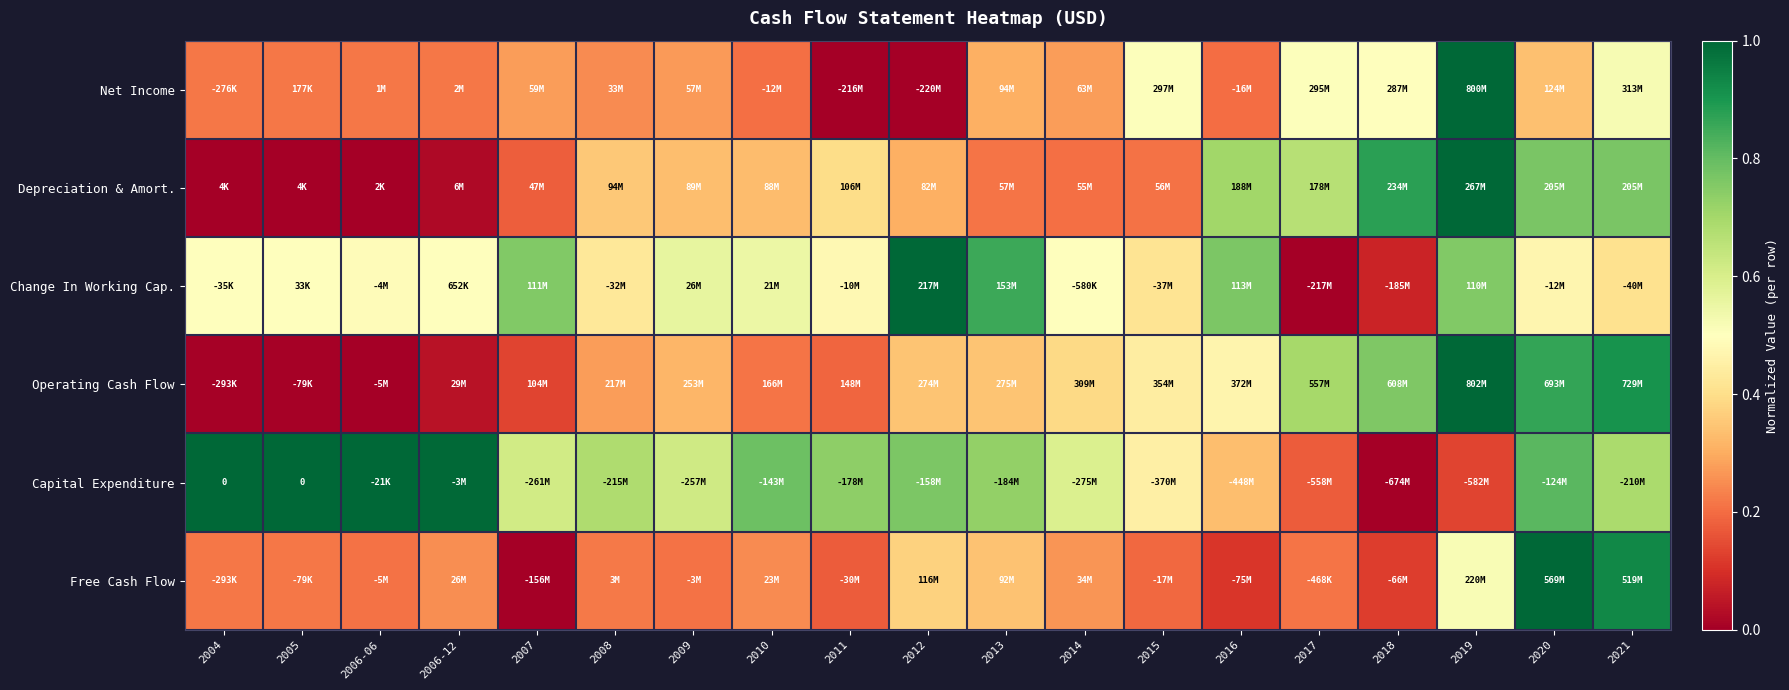

Is the value of Capital Expenditure at 2004 greater than the value of Change In Working Cap. at 2012?

No